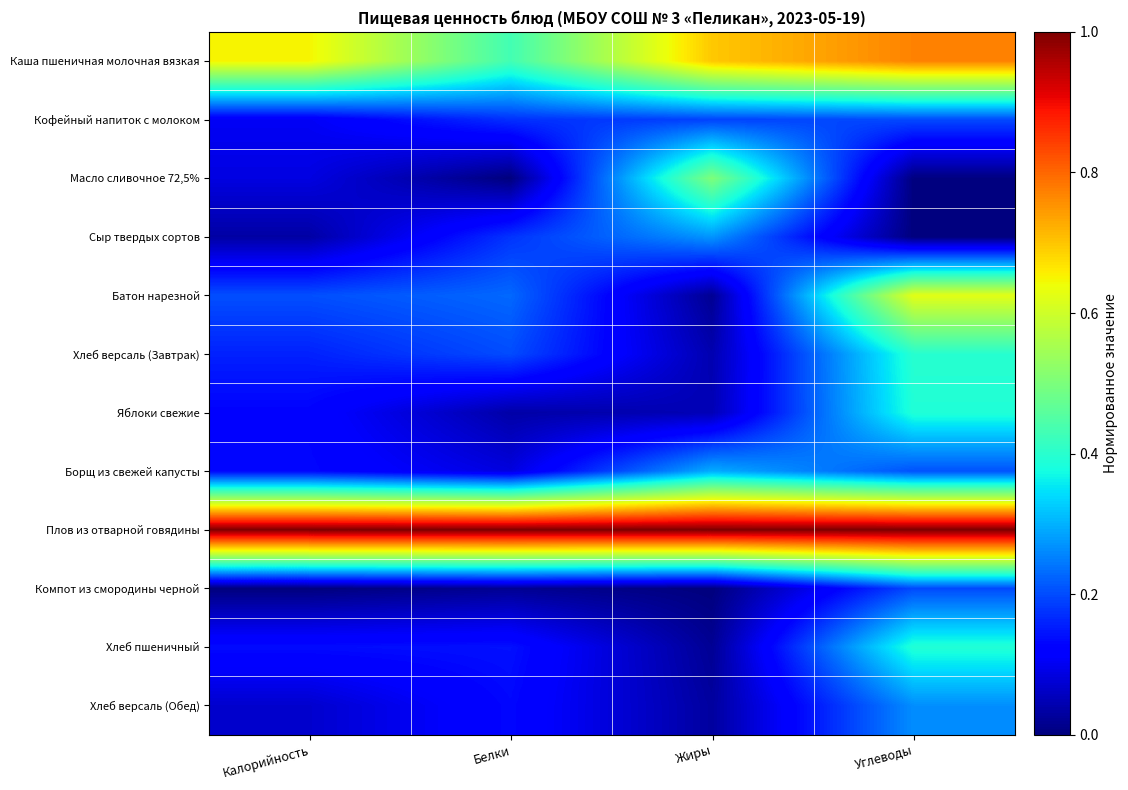

Reading left to right, transcribe all the data shown in this chart.

Каша пшеничная молочная вязкая: Калорийность=0.6	Белки=0.4	Жиры=0.7	Углеводы=0.8
Кофейный напиток с молоком: Калорийность=0.1	Белки=0.2	Жиры=0.2	Углеводы=0.2
Масло сливочное 72,5%: Калорийность=0.1	Белки=0.0	Жиры=0.5	Углеводы=0.0
Сыр твердых сортов: Калорийность=0.0	Белки=0.2	Жиры=0.3	Углеводы=0.0
Батон нарезной: Калорийность=0.2	Белки=0.2	Жиры=0.0	Углеводы=0.6
Хлеб версаль (Завтрак): Калорийность=0.2	Белки=0.2	Жиры=0.0	Углеводы=0.4
Яблоки свежие: Калорийность=0.1	Белки=0.0	Жиры=0.0	Углеводы=0.4
Борщ из свежей капусты: Калорийность=0.1	Белки=0.1	Жиры=0.3	Углеводы=0.2
Плов из отварной говядины: Калорийность=1.0	Белки=1.0	Жиры=1.0	Углеводы=1.0
Компот из смородины черной: Калорийность=0.0	Белки=0.0	Жиры=0.0	Углеводы=0.2
Хлеб пшеничный: Калорийность=0.1	Белки=0.1	Жиры=0.0	Углеводы=0.4
Хлеб версаль (Обед): Калорийность=0.1	Белки=0.1	Жиры=0.0	Углеводы=0.3